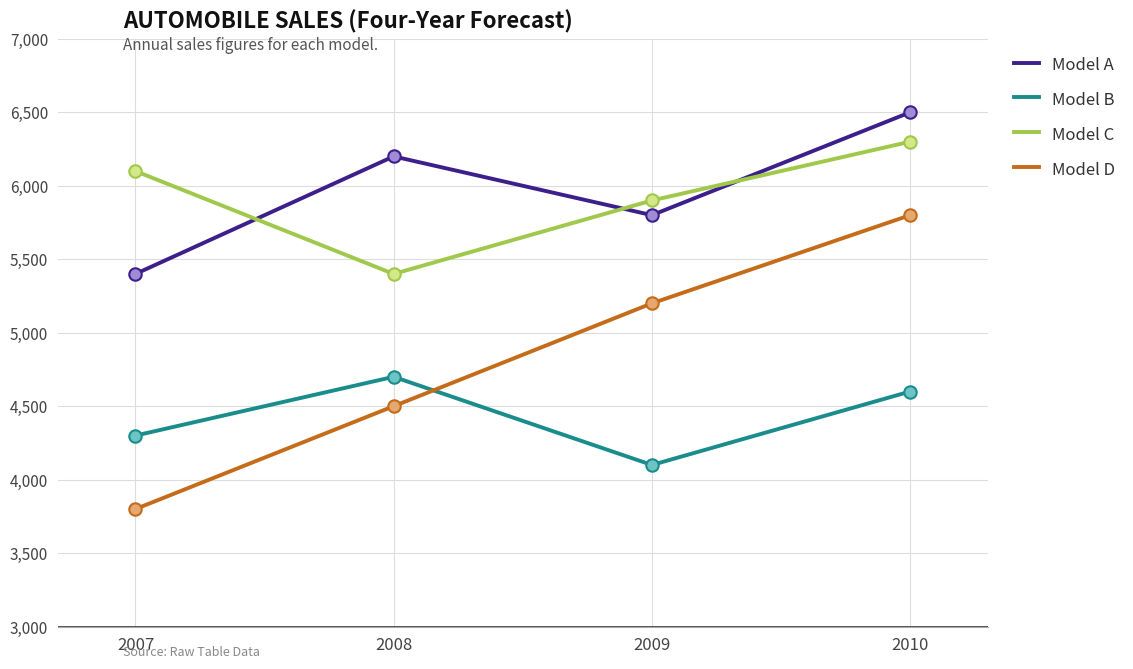

Which series has the largest total across all categories?

Model A